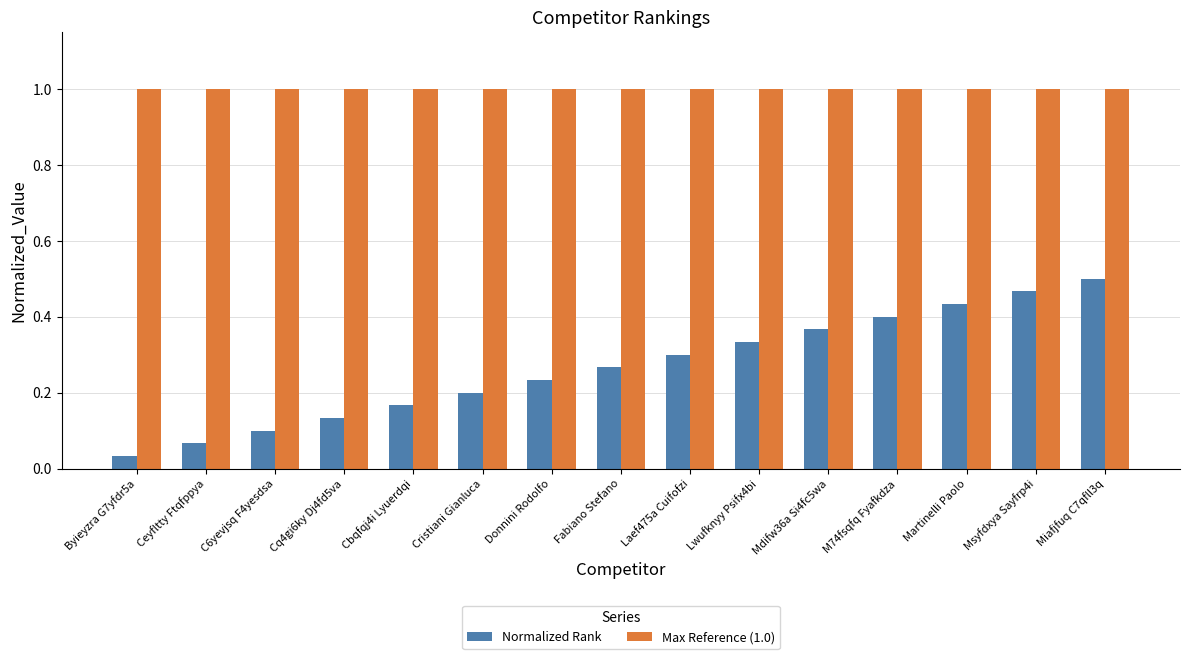

Where is Normalized Rank nearest to the value 0?

Byieyzra G7yfdr5a